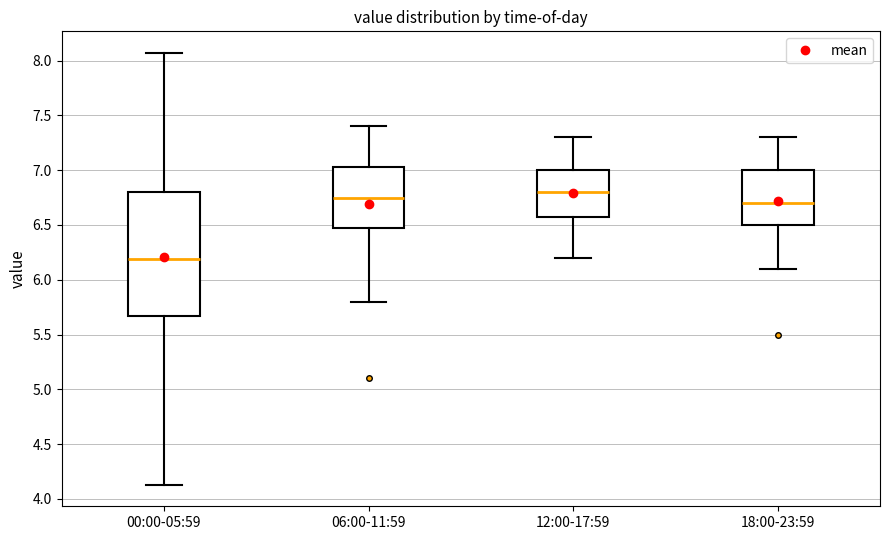

Reading left to right, read every box against the y-axis: the position of its median line, the range the box covers, and the ends of its whiskers. The values are not printed on the chart, so give them approximately, as read against the axis.

00:00-05:59: median 6.20, box 5.65 to 6.80, whiskers 4.15 to 8.05
06:00-11:59: median 6.75, box 6.50 to 7.05, whiskers 5.80 to 7.40
12:00-17:59: median 6.80, box 6.60 to 7.00, whiskers 6.20 to 7.30
18:00-23:59: median 6.70, box 6.50 to 7.00, whiskers 6.10 to 7.30